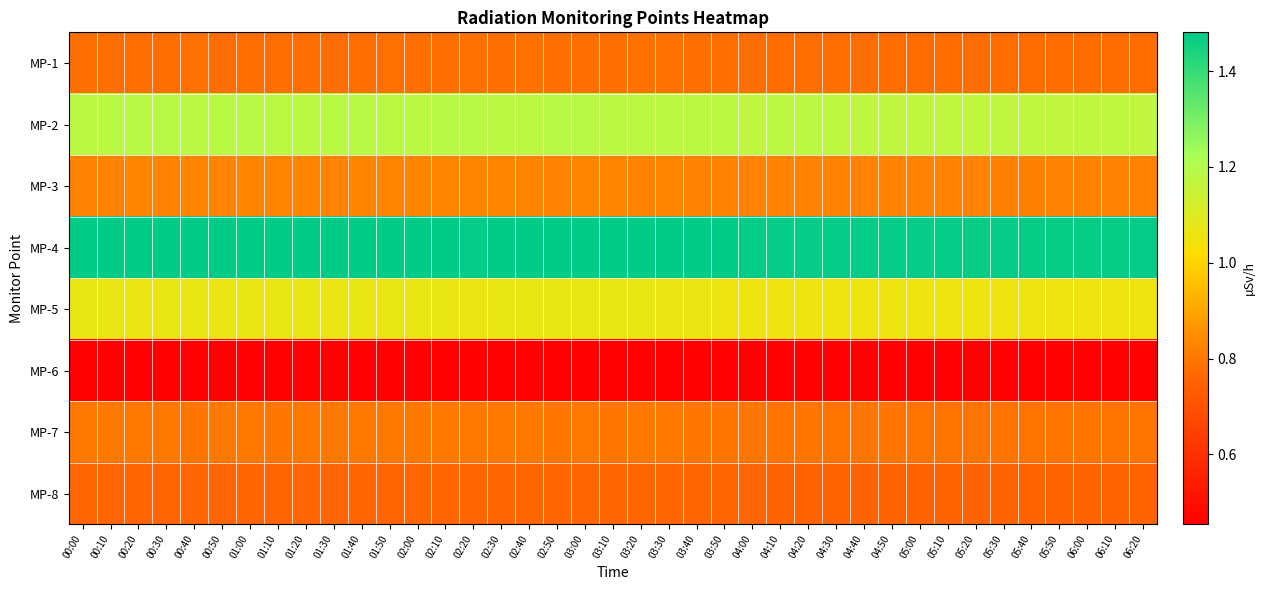

Rank the series at 02:30 from highest to lowest value.

MP-4, MP-2, MP-5, MP-3, MP-7, MP-1, MP-8, MP-6